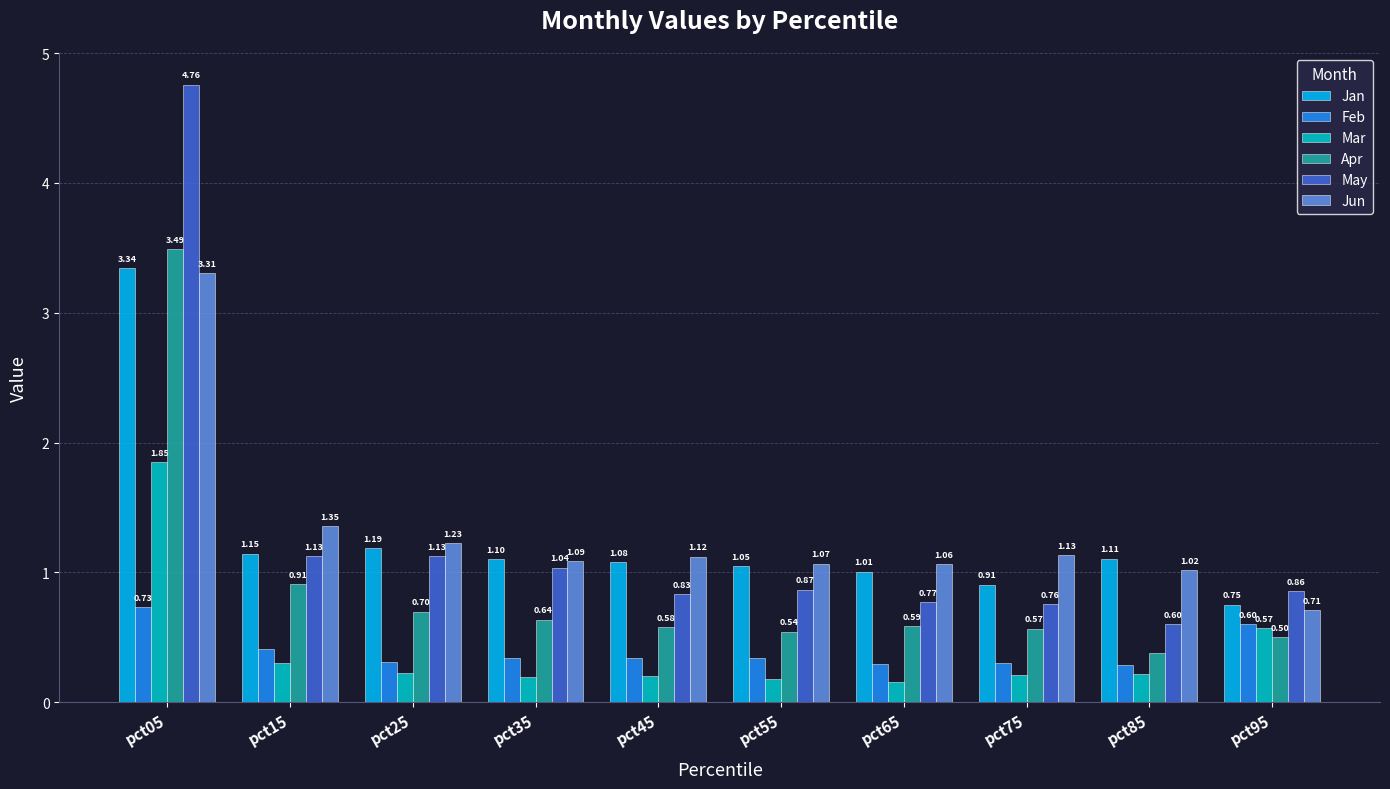

What is the spread (max minus min) of values at pct15?

1.1